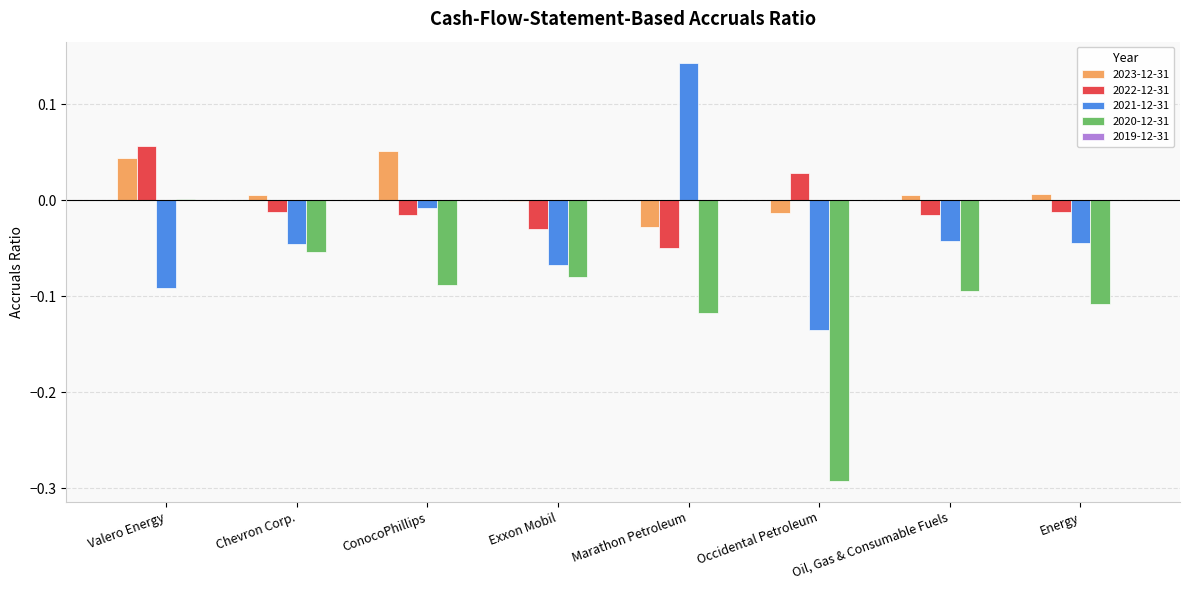

Where does the 2023-12-31 series first go above 0?

Valero Energy